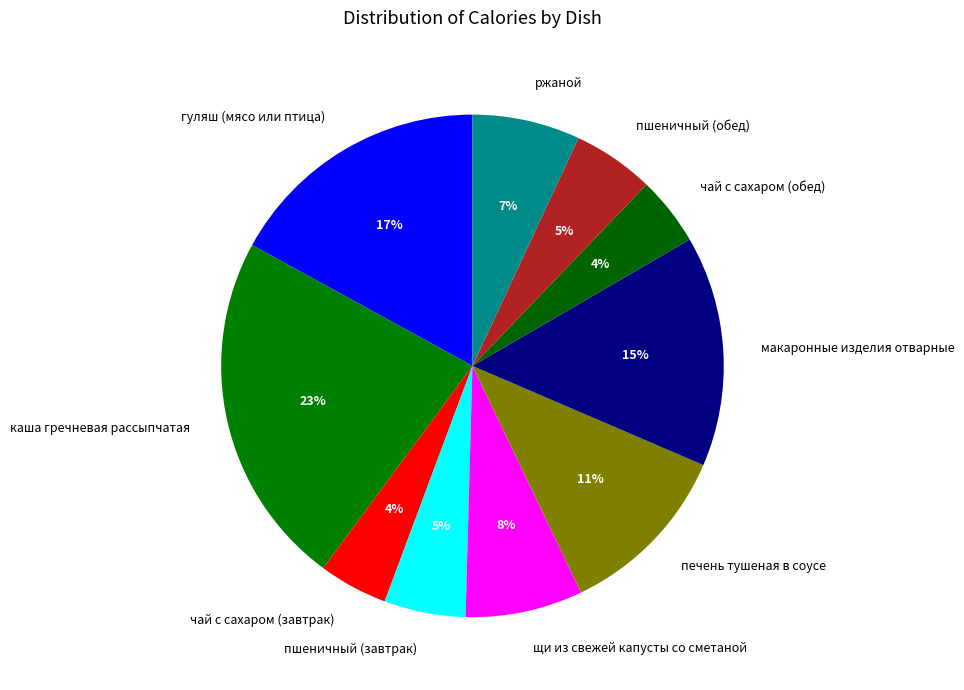

True or false: щи из свежей капусты со сметаной accounts for 17% of the total.

False